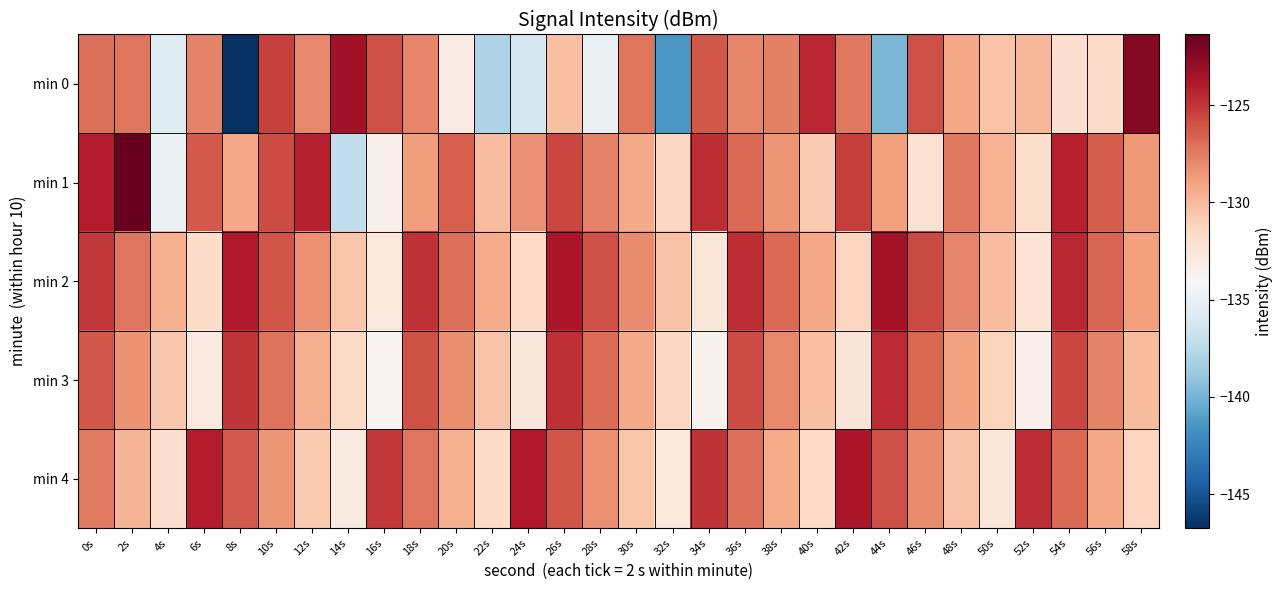

Reading left to right, list all the values displayed in this chart.

min 0: 0s=-127.0	2s=-127.3	4s=-135.6	6s=-127.7	8s=-146.8	10s=-125.3	12s=-128.0	14s=-123.4	16s=-125.9	18s=-127.9	20s=-133.0	22s=-138.0	24s=-136.3	26s=-130.2	28s=-135.0	30s=-127.3	32s=-141.4	34s=-126.2	36s=-127.9	38s=-127.6	40s=-124.5	42s=-127.4	44s=-139.9	46s=-125.9	48s=-129.2	50s=-130.5	52s=-129.8	54s=-131.9	56s=-131.6	58s=-122.4
min 1: 0s=-124.1	2s=-121.4	4s=-134.9	6s=-126.3	8s=-129.1	10s=-125.8	12s=-124.3	14s=-137.1	16s=-133.4	18s=-128.8	20s=-126.5	22s=-130.1	24s=-128.3	26s=-125.6	28s=-127.8	30s=-129.2	32s=-131.4	34s=-124.7	36s=-126.9	38s=-128.5	40s=-130.7	42s=-125.3	44s=-128.9	46s=-132.1	48s=-127.4	50s=-129.6	52s=-131.8	54s=-124.2	56s=-126.4	58s=-128.6
min 2: 0s=-125.1	2s=-127.3	4s=-129.5	6s=-131.7	8s=-123.9	10s=-126.1	12s=-128.3	14s=-130.5	16s=-132.7	18s=-124.9	20s=-127.1	22s=-129.3	24s=-131.5	26s=-123.7	28s=-125.9	30s=-128.1	32s=-130.3	34s=-132.5	36s=-124.7	38s=-126.9	40s=-129.1	42s=-131.3	44s=-123.5	46s=-125.7	48s=-127.9	50s=-130.1	52s=-132.3	54s=-124.5	56s=-126.7	58s=-128.9
min 3: 0s=-126.2	2s=-128.4	4s=-130.6	6s=-132.8	8s=-125.0	10s=-127.2	12s=-129.4	14s=-131.6	16s=-133.8	18s=-126.0	20s=-128.2	22s=-130.4	24s=-132.6	26s=-124.8	28s=-127.0	30s=-129.2	32s=-131.4	34s=-133.6	36s=-125.8	38s=-128.0	40s=-130.2	42s=-132.4	44s=-124.6	46s=-126.8	48s=-129.0	50s=-131.2	52s=-133.4	54s=-125.6	56s=-127.8	58s=-130.0
min 4: 0s=-127.5	2s=-129.7	4s=-131.9	6s=-124.1	8s=-126.3	10s=-128.5	12s=-130.7	14s=-132.9	16s=-125.1	18s=-127.3	20s=-129.5	22s=-131.7	24s=-123.9	26s=-126.1	28s=-128.3	30s=-130.5	32s=-132.7	34s=-124.9	36s=-127.1	38s=-129.3	40s=-131.5	42s=-123.7	44s=-125.9	46s=-128.1	48s=-130.3	50s=-132.5	52s=-124.7	54s=-126.9	56s=-129.1	58s=-131.3